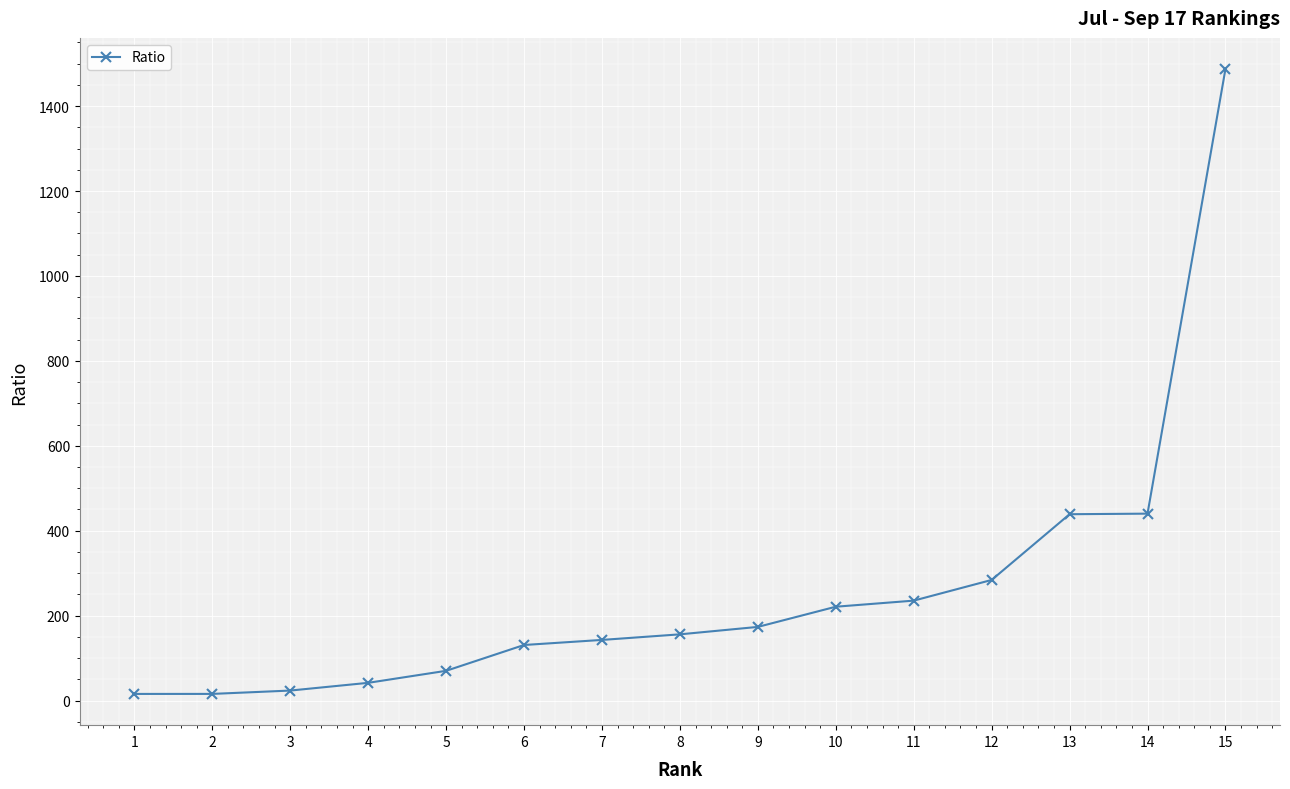

Which category has the highest value across all series?

15